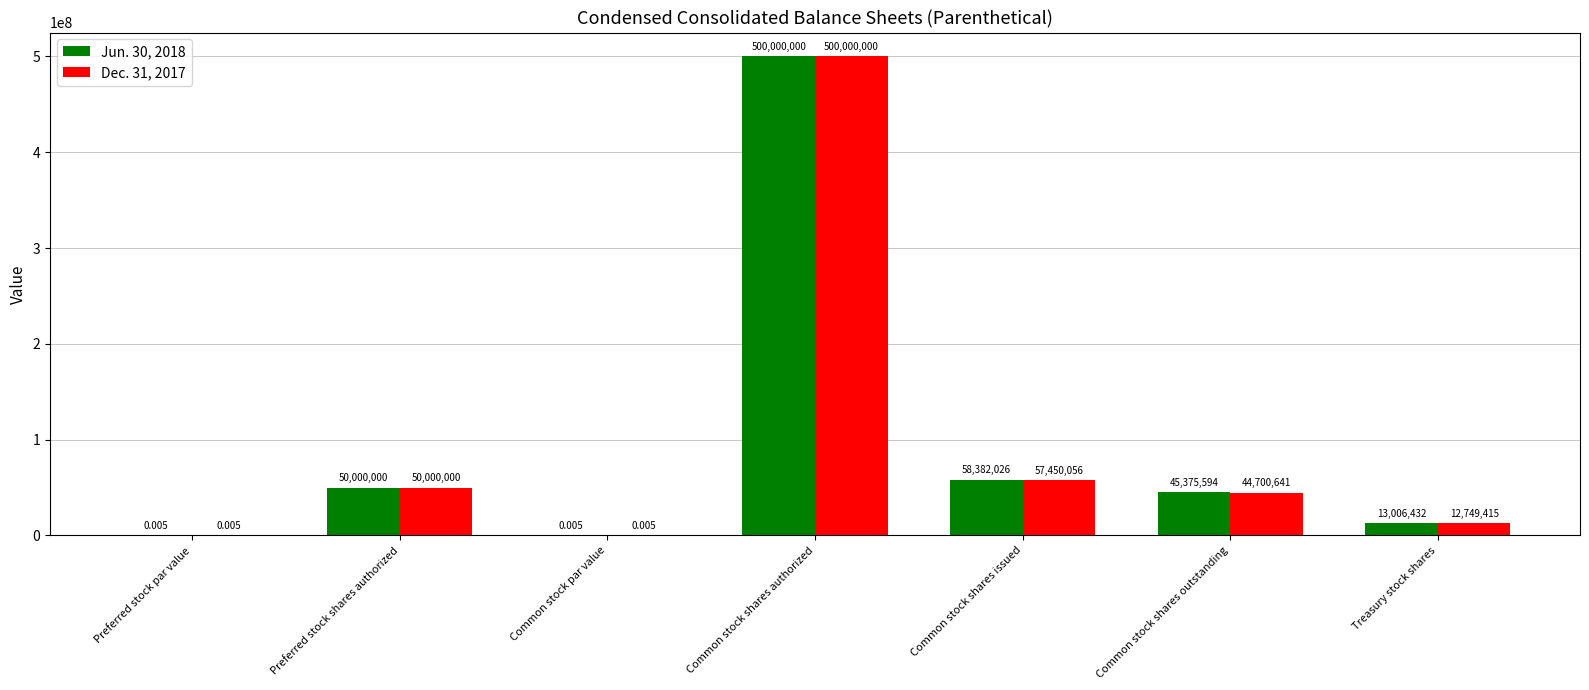

Which label corresponds to the largest value in the chart?

Common stock shares authorized